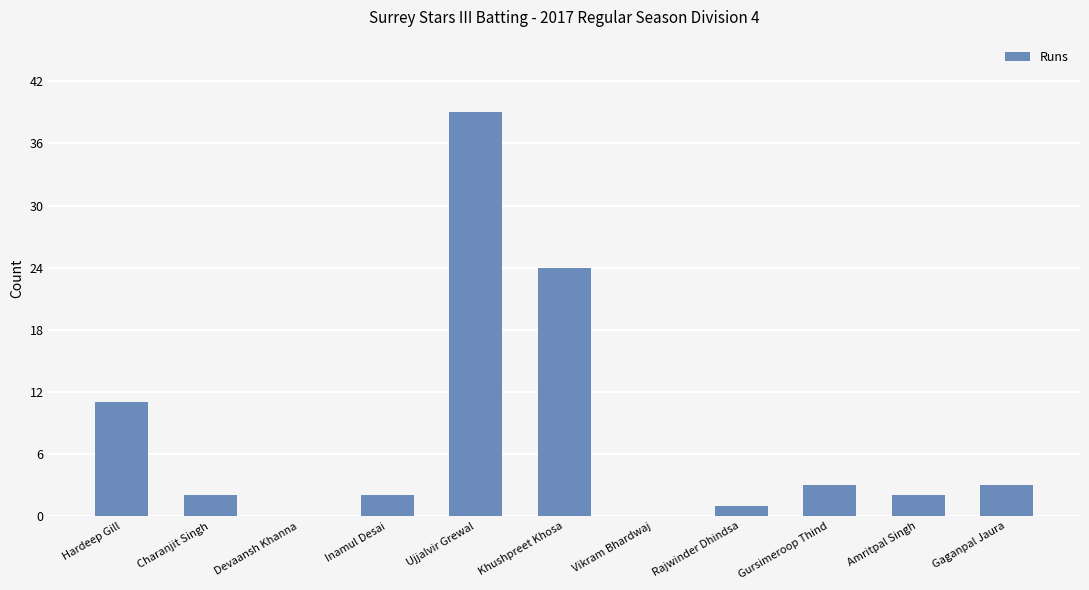

At which category does the chart reach its peak across all series?

Ujjalvir Grewal